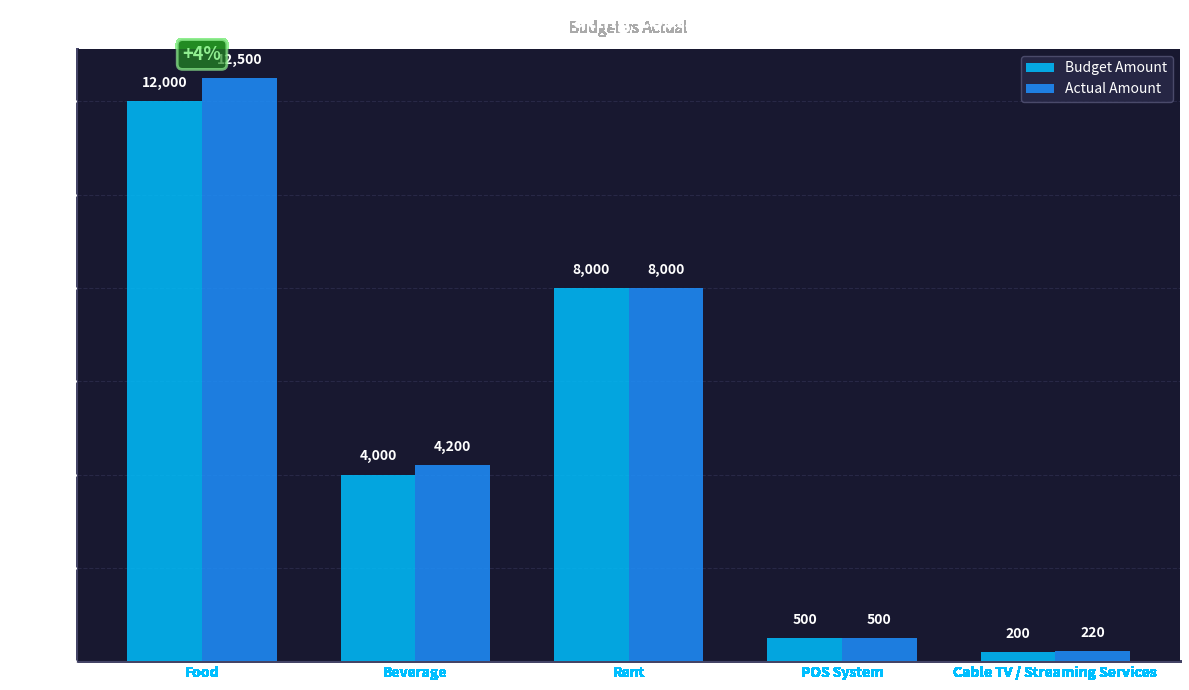

List the series in order of their overall mean, lowest first.

Budget Amount, Actual Amount